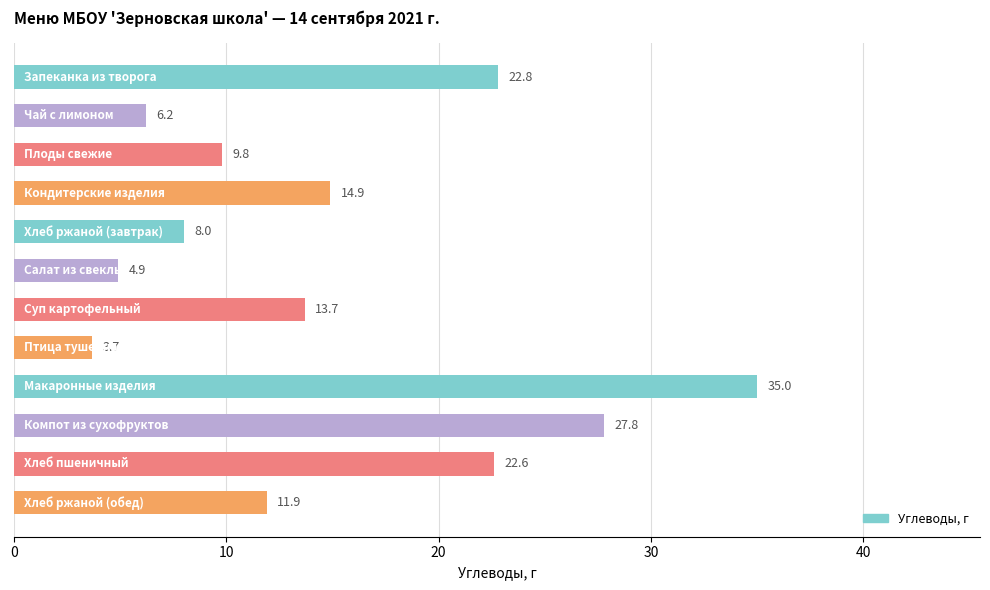

What is the sum of all values?

181.3